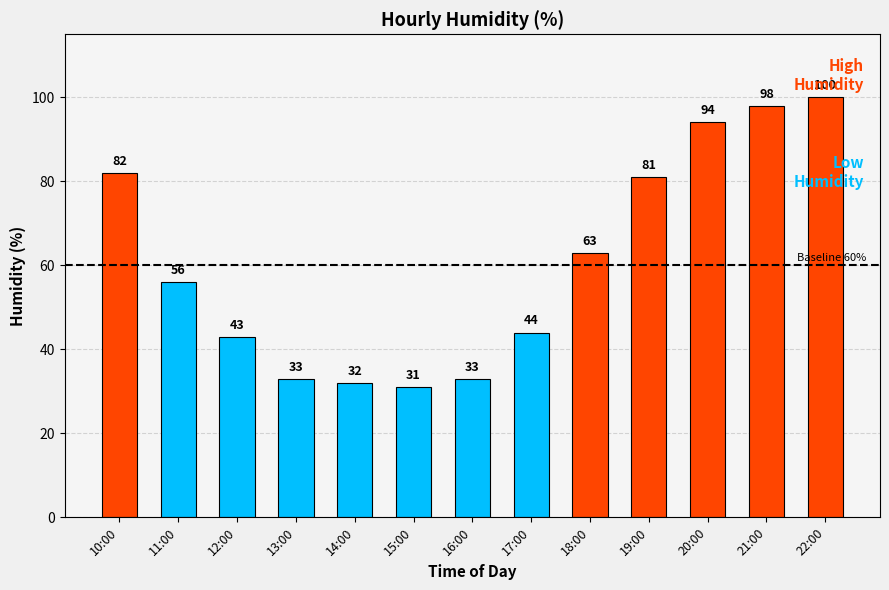

True or false: the data shows 63 at 18:00.

True